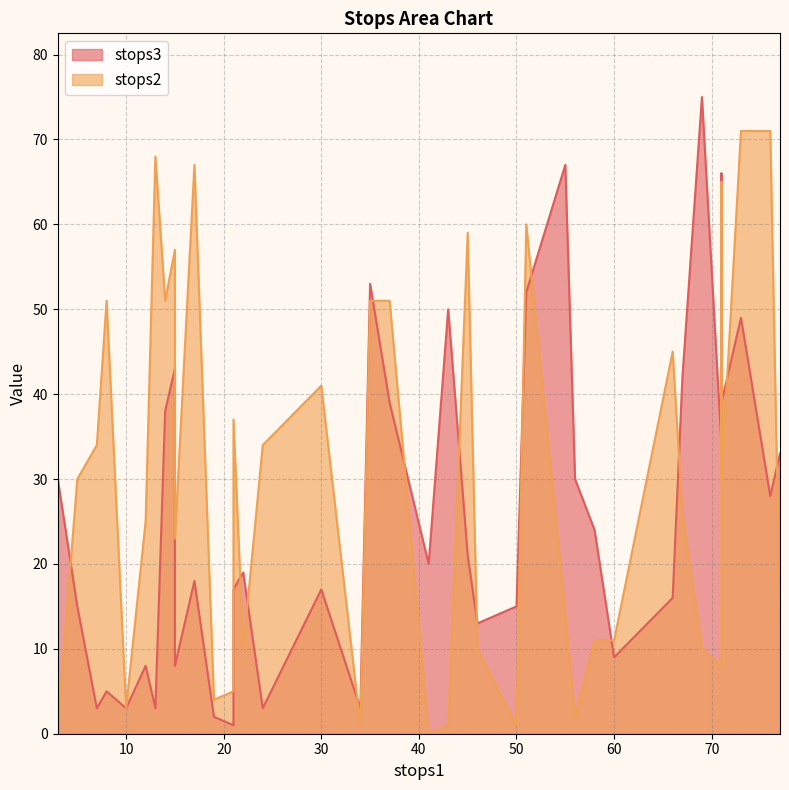

At which category does stops3 reach its first local peak?

3